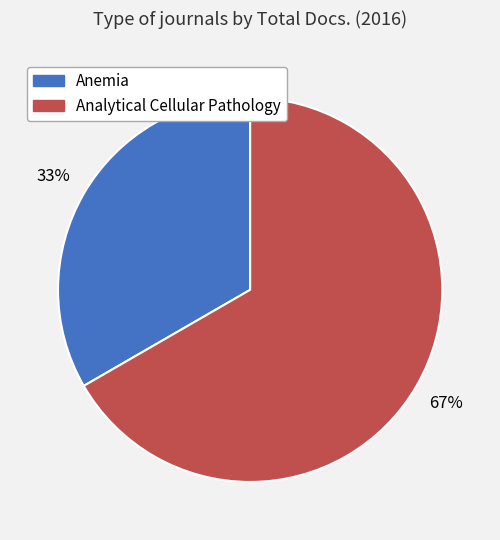

Which slice represents more than half of the pie?

Analytical Cellular Pathology